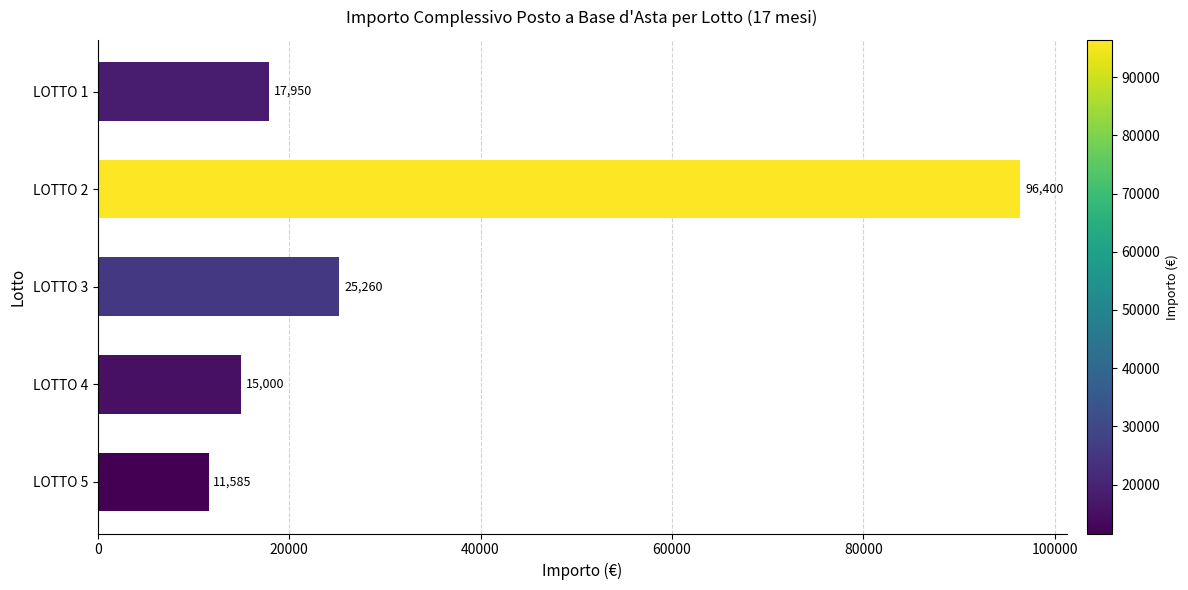

List the labels in order of value, largest first.

LOTTO 2, LOTTO 3, LOTTO 1, LOTTO 4, LOTTO 5